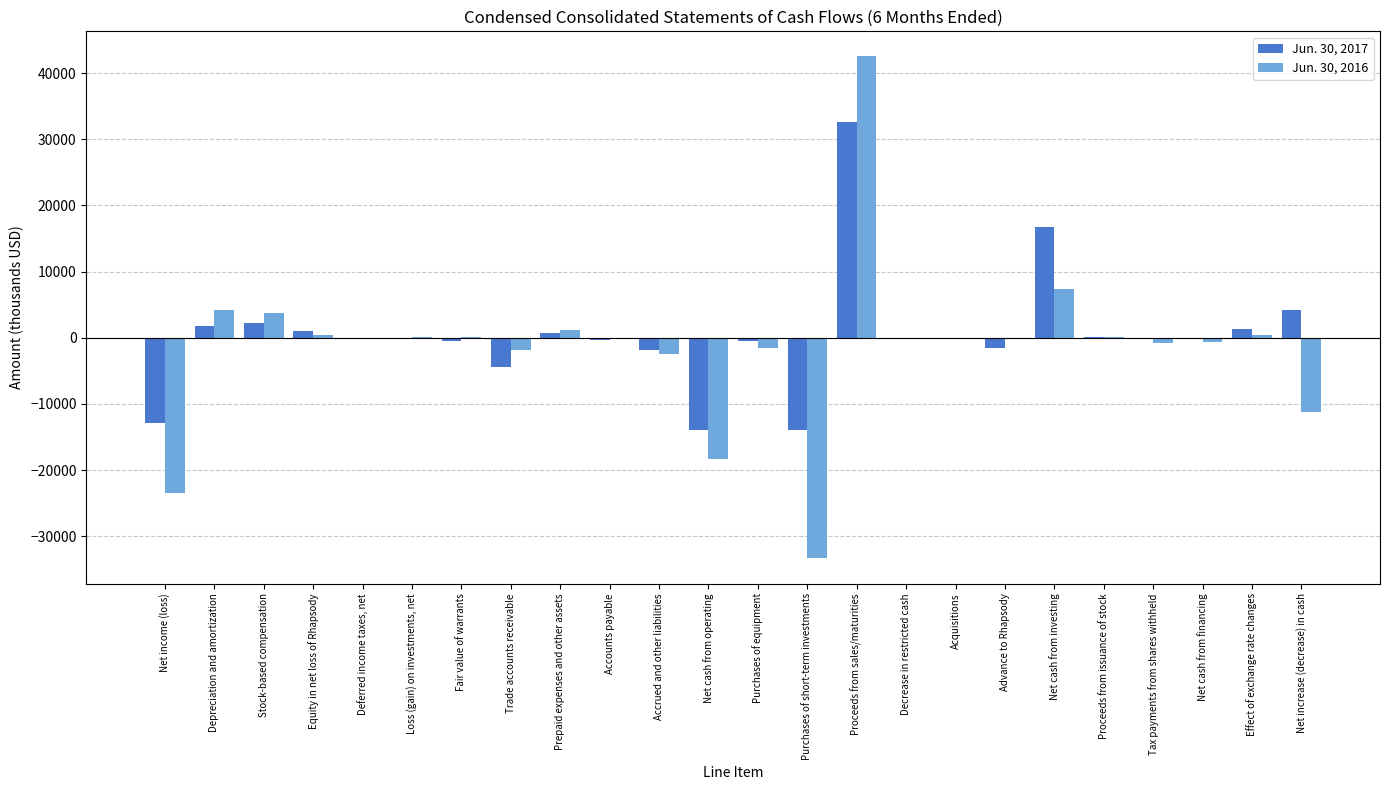

The value of Jun. 30, 2016 at Net increase (decrease) in cash is -3831. True or false?

False